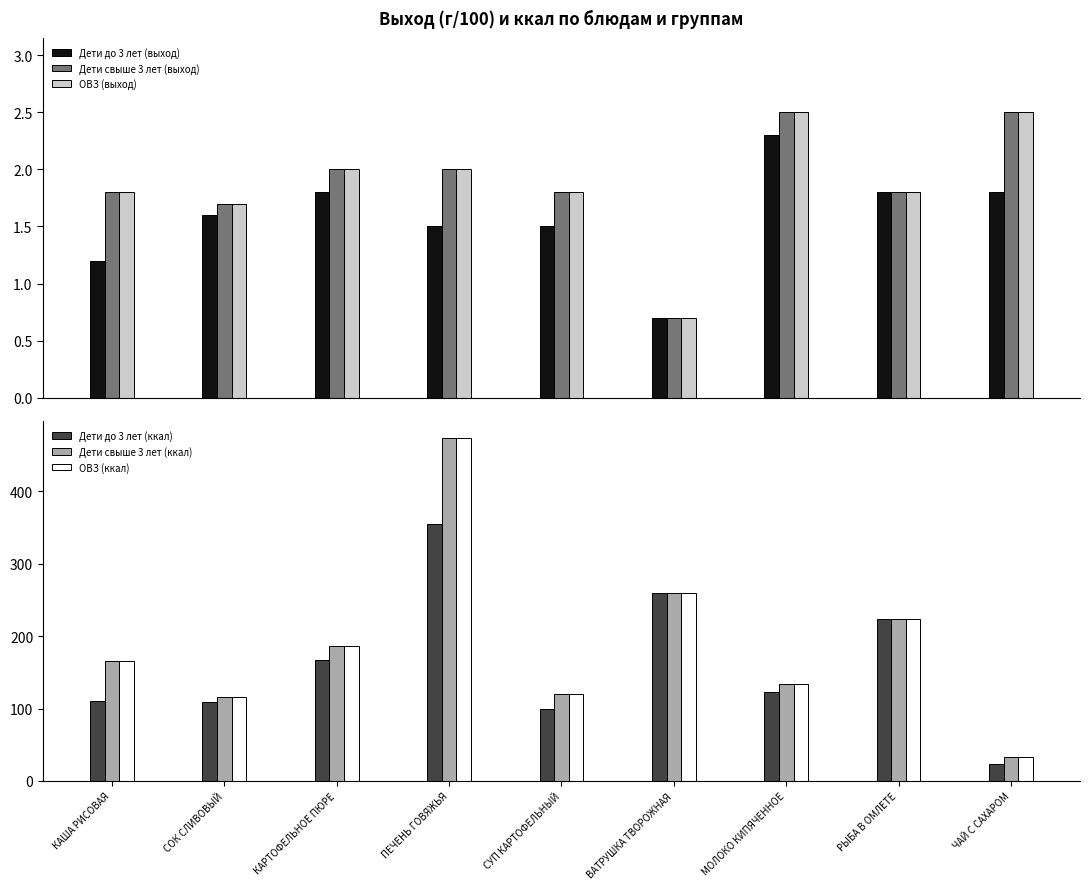

What is the label of the 8th bar from the left?

РЫБА В ОМЛЕТЕ